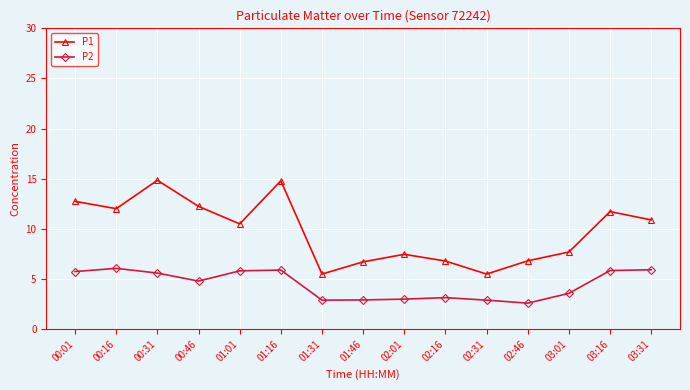

Does the chart have visible grid lines?

Yes